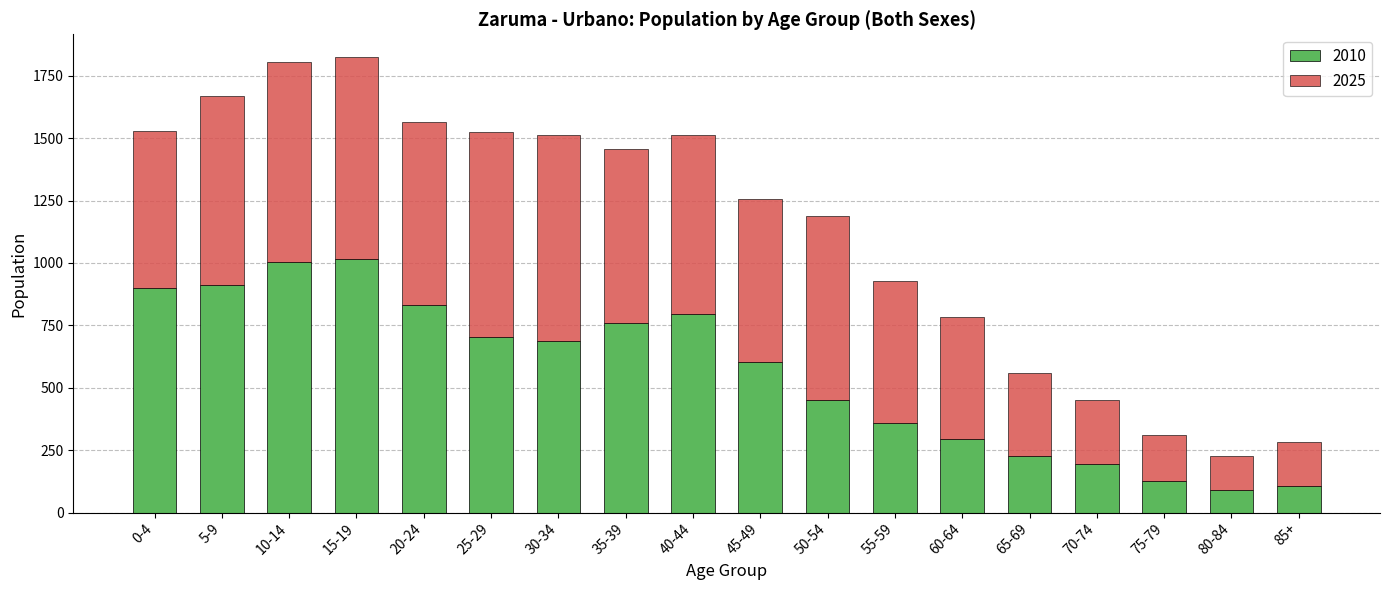

The value of 2010 at 15-19 is 1014. True or false?

True